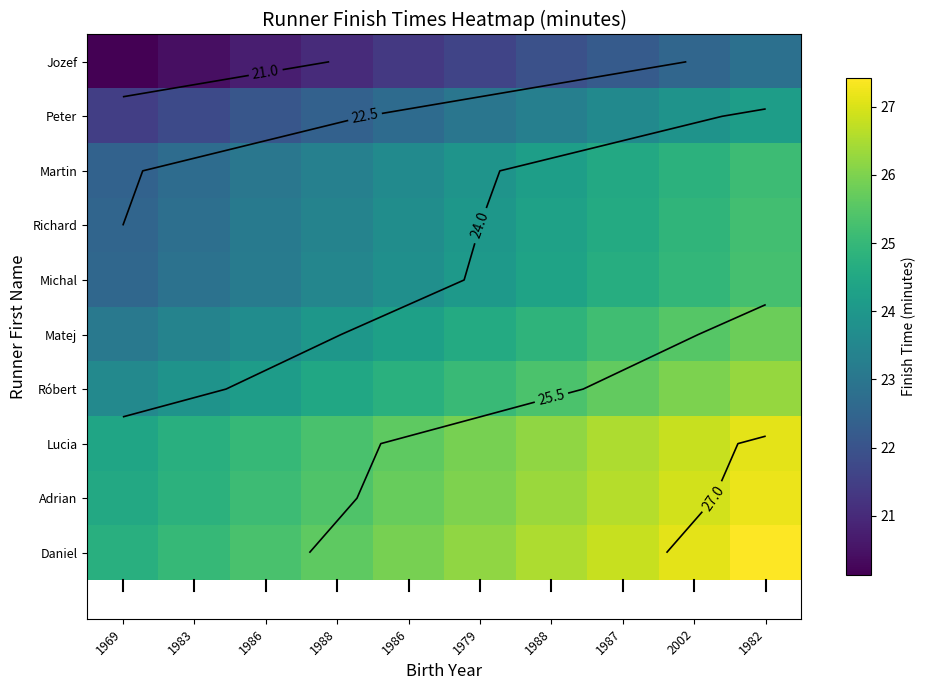

What is the sum of the Adrian values at 1986 and 1986?

50.8